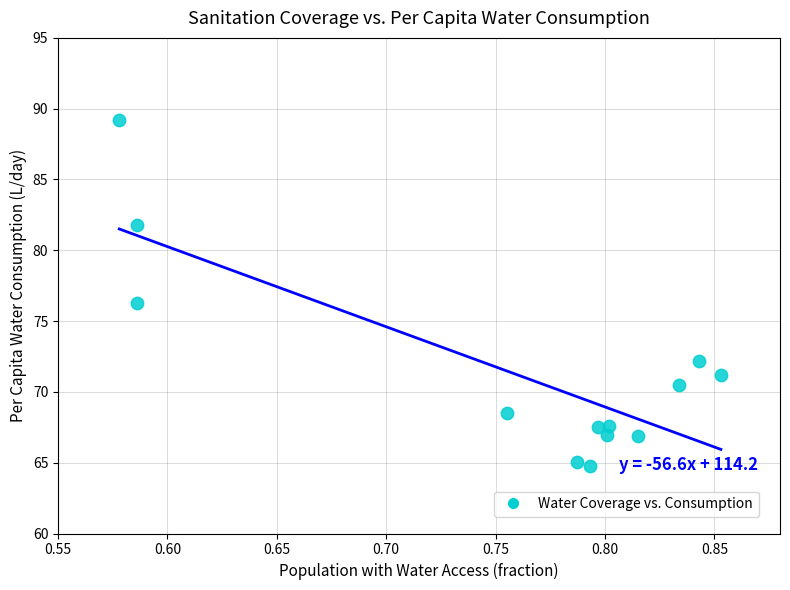

What is the range of Y values (max minus min)?

24.4